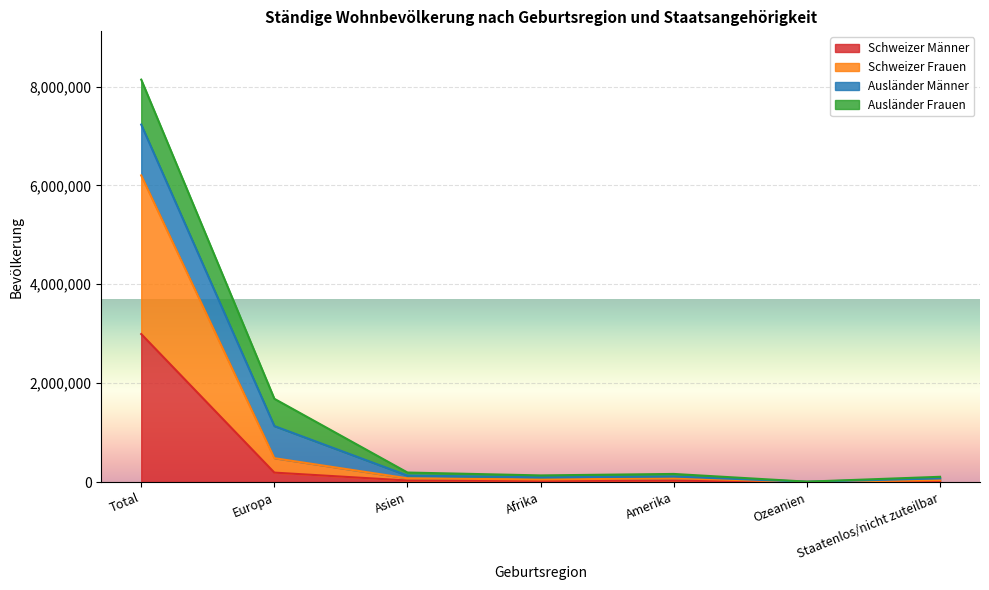

The value of Schweizer Männer at Total is 2993616. True or false?

True